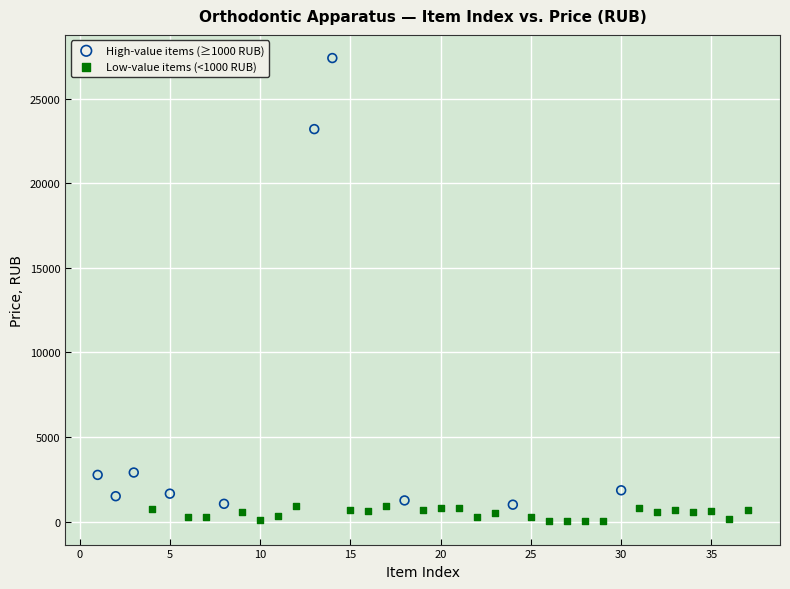

Which series reaches the maximum Y coordinate?

High-value items (≥1000 RUB)